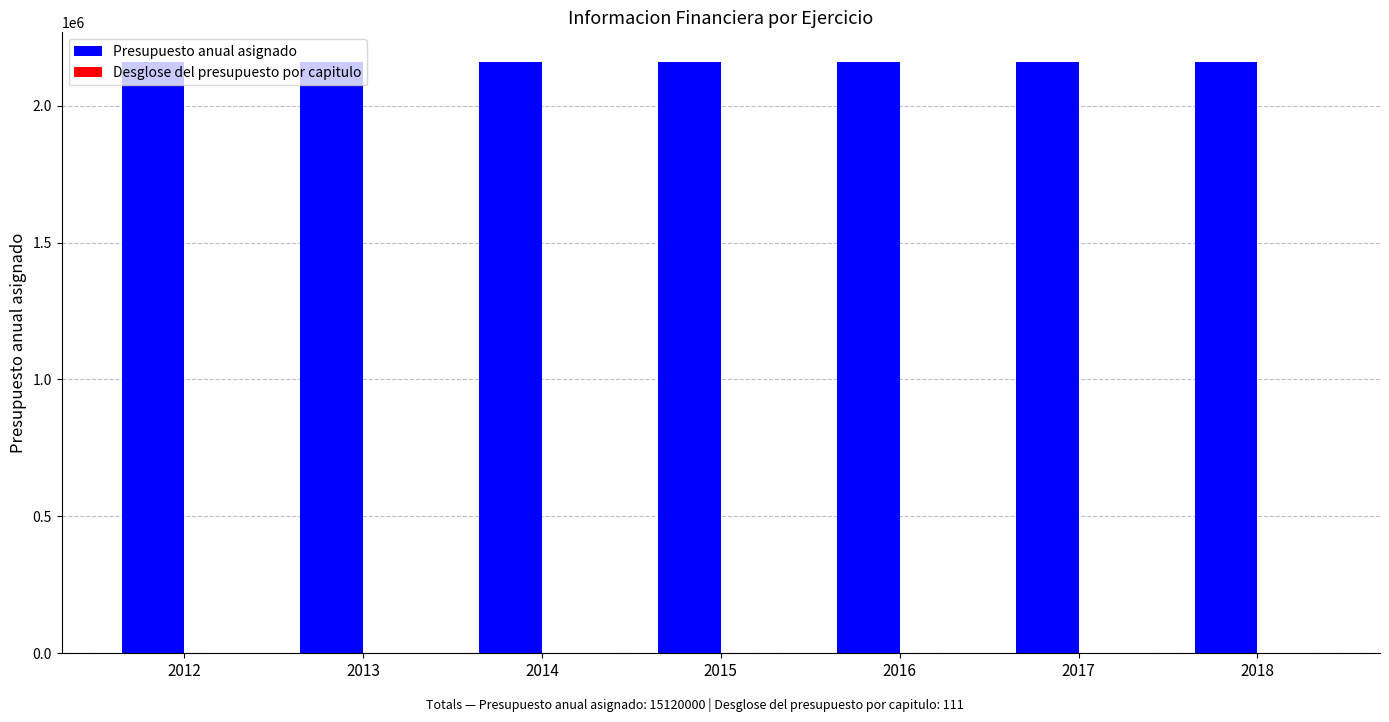

Which series has the largest total across all categories?

Presupuesto anual asignado